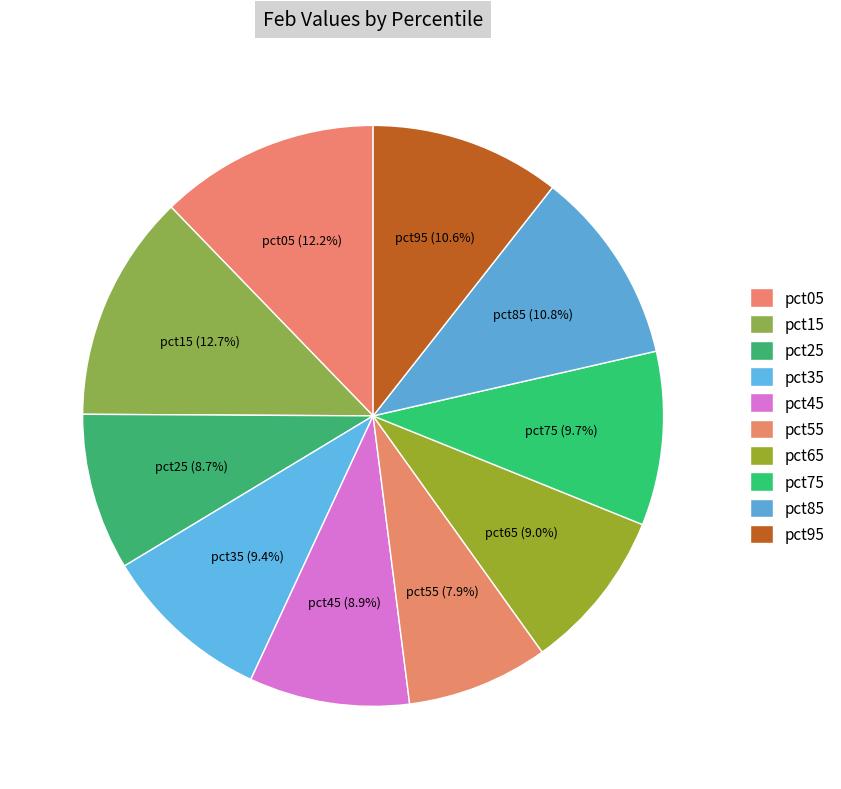

To the nearest percent, what portion does pct45 represent?

9%